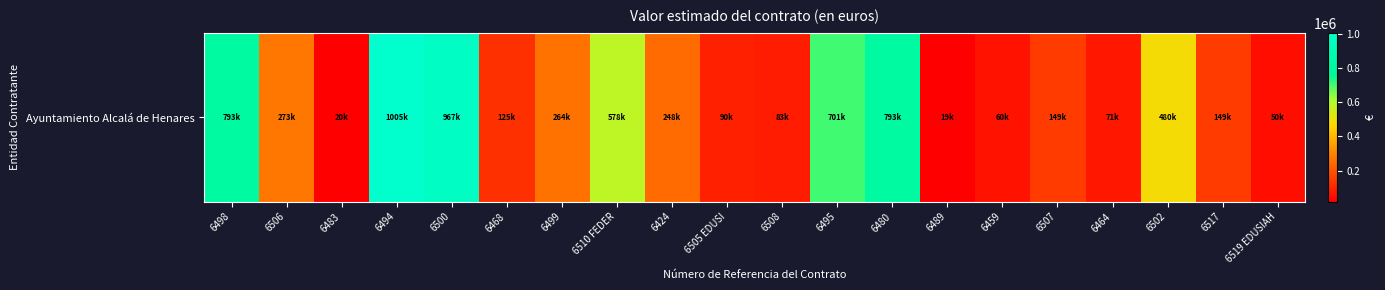

Which label corresponds to the smallest value in the chart?

6489